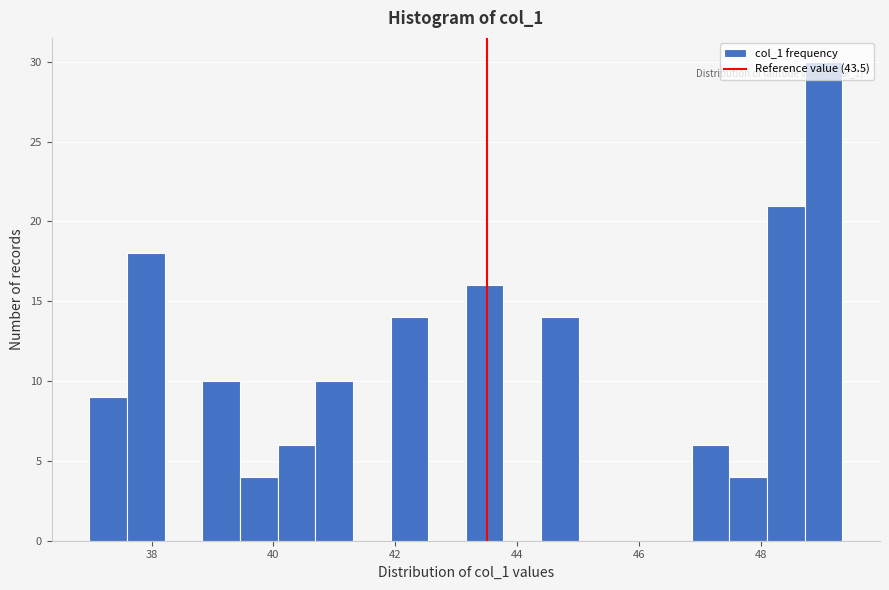

Around what value on the x-axis is the tallest bar? Give the approximate position of its centre, as read against the axis.

49.0